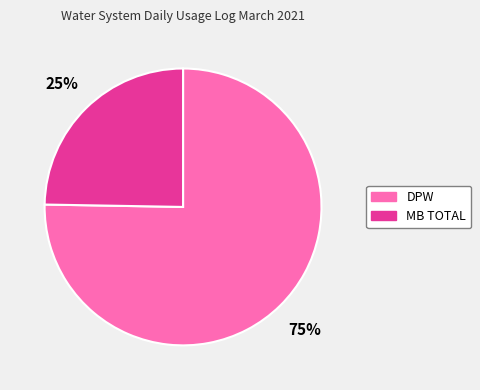

To the nearest percent, what is the combined percentage of MB TOTAL and DPW?

100%